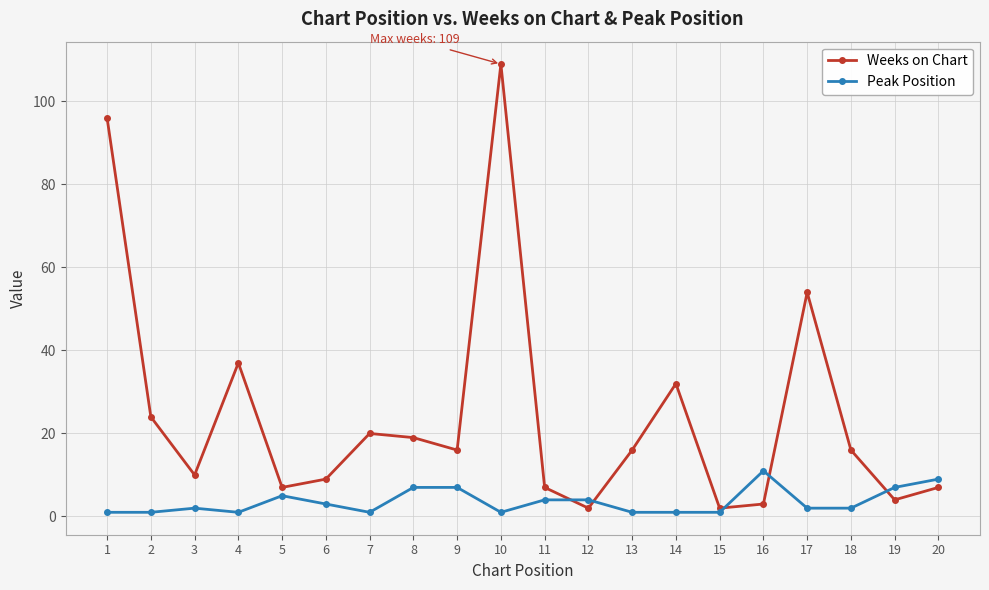

True or false: Peak Position has more than 1 points higher than both neighbors.

True